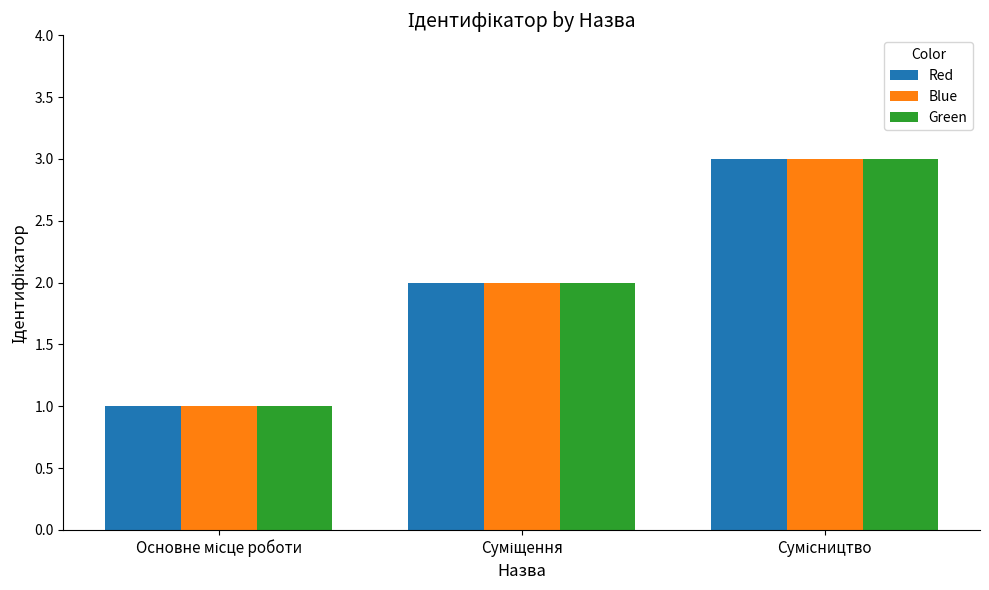

What is the greatest value displayed?

3